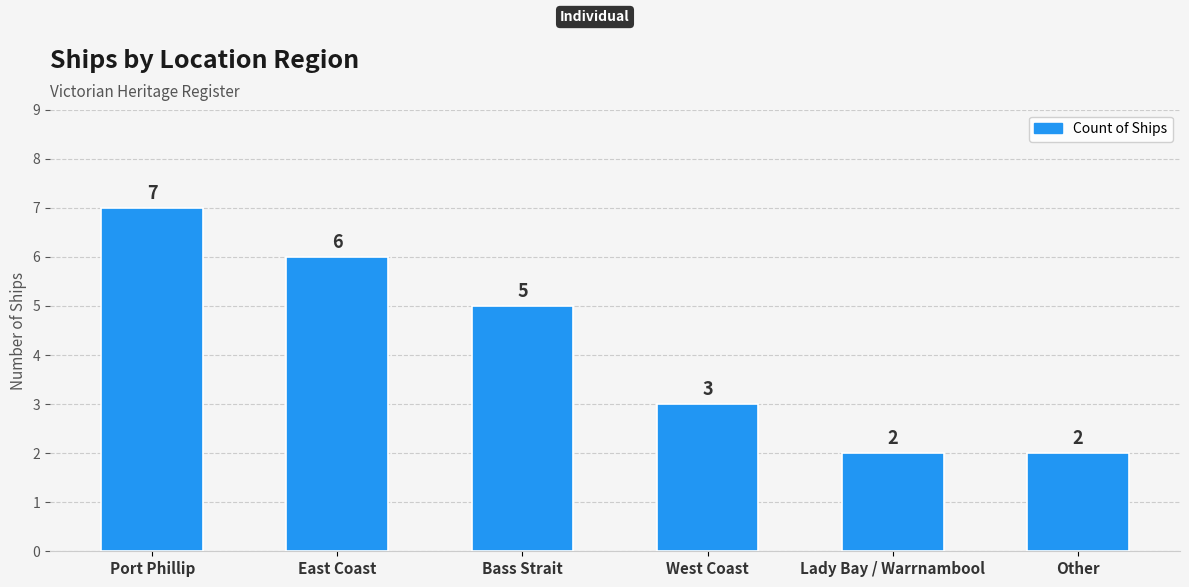

Which category has the highest value across all series?

Port Phillip